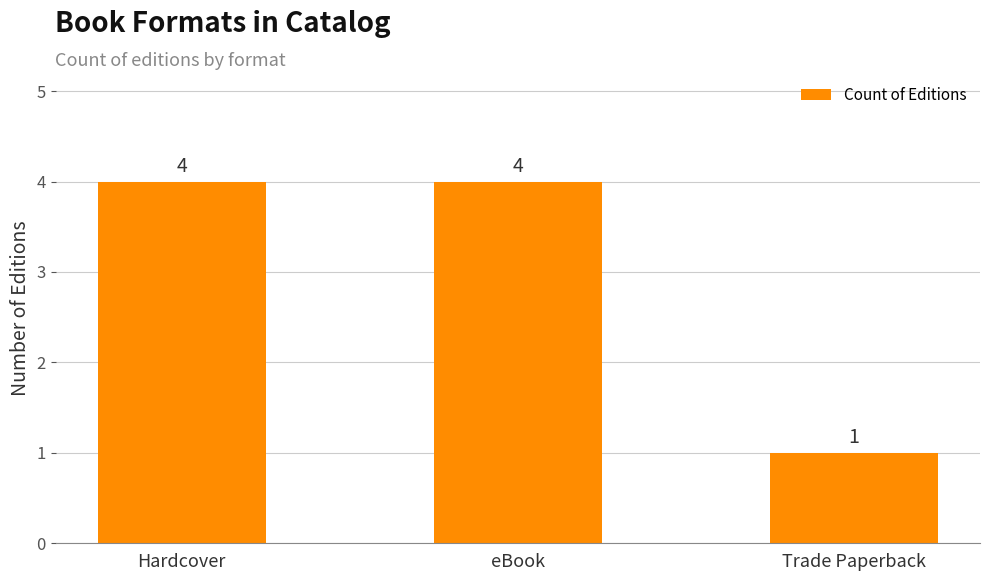

What is the value of the 1st bar from the left?

4